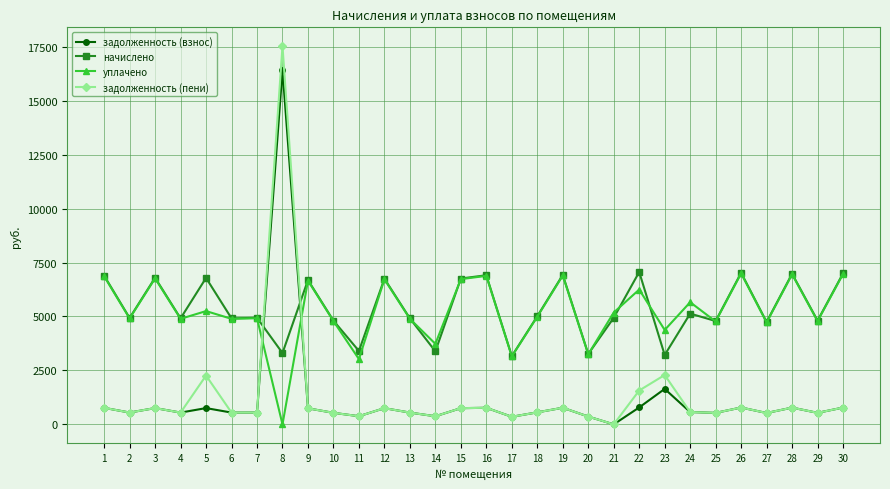

Where is the first local maximum for уплачено?

3